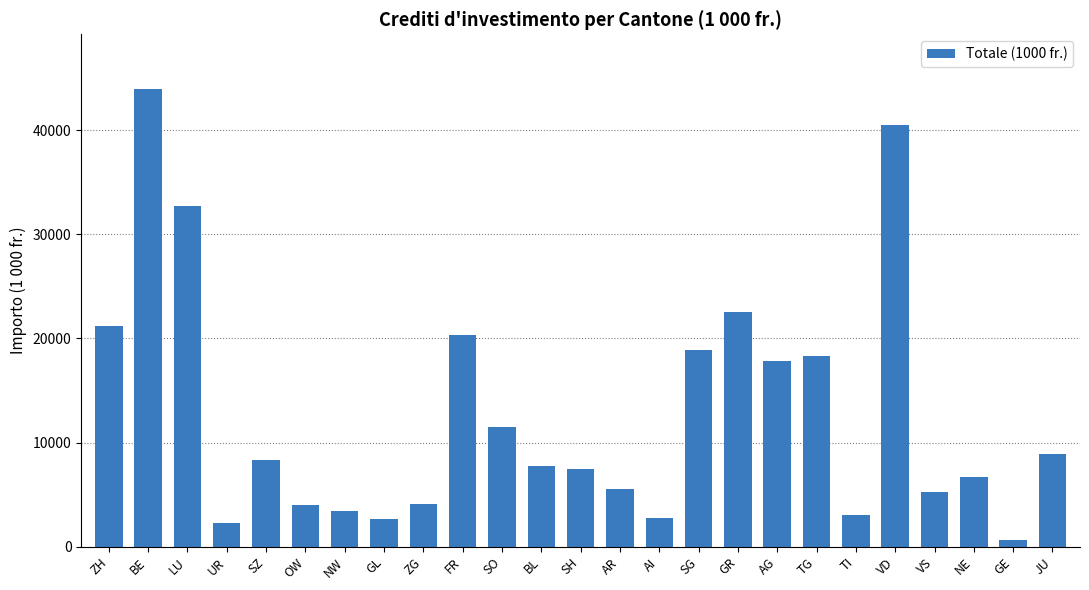

What is the label of the 17th bar from the right?

ZG